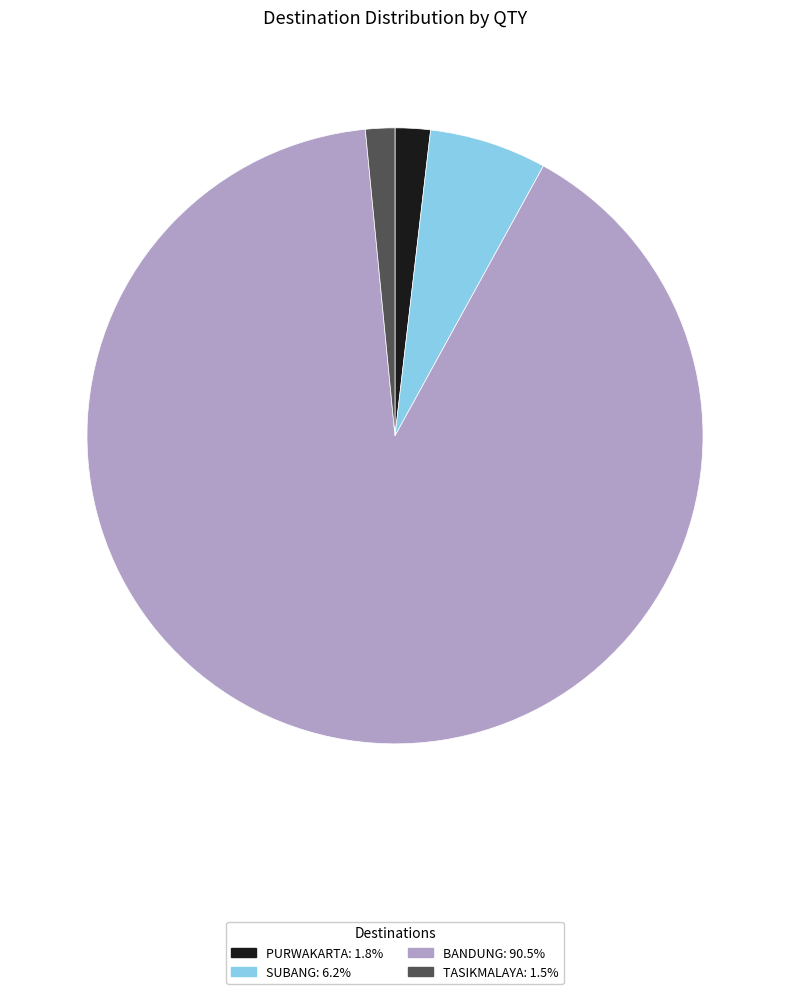

Is there any slice that represents more than half of the pie?

Yes